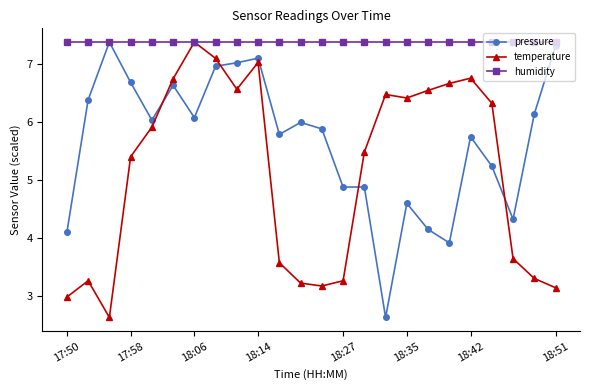

What is the average value of the temperature series?

5.1